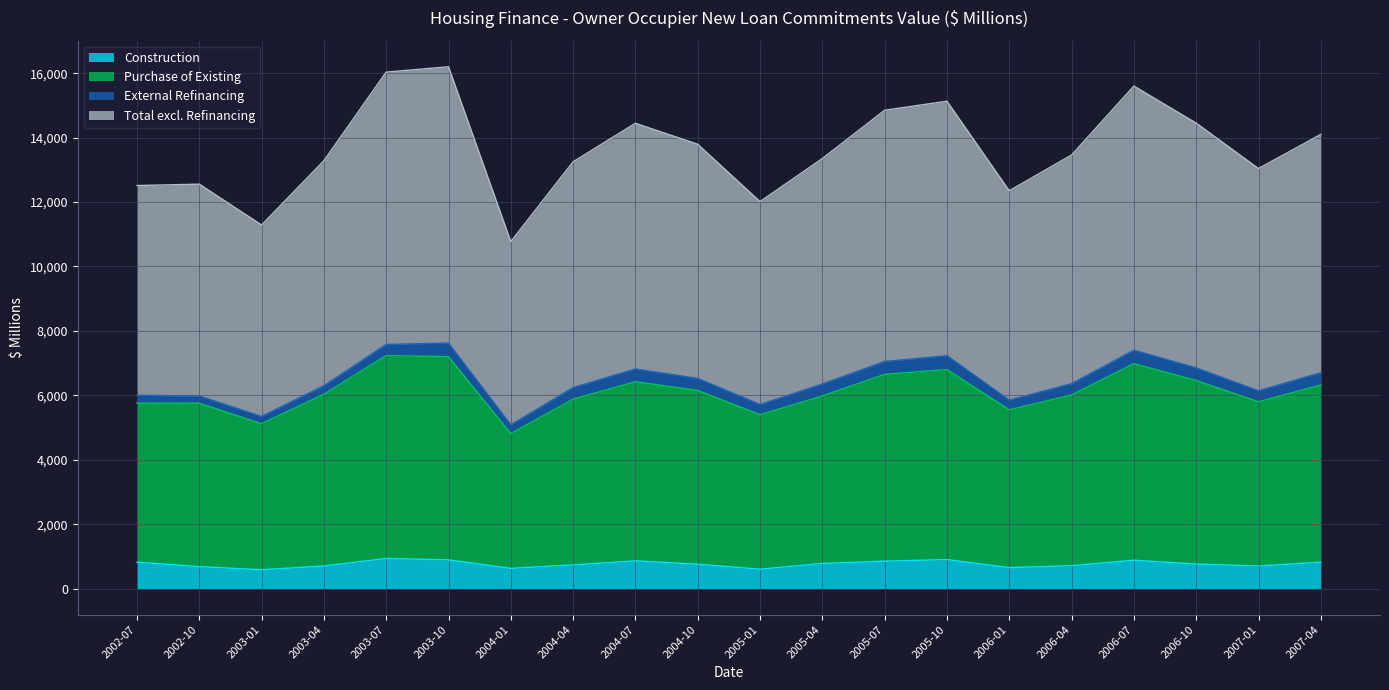

True or false: Total excl. Refinancing and Construction intersect in this chart.

False